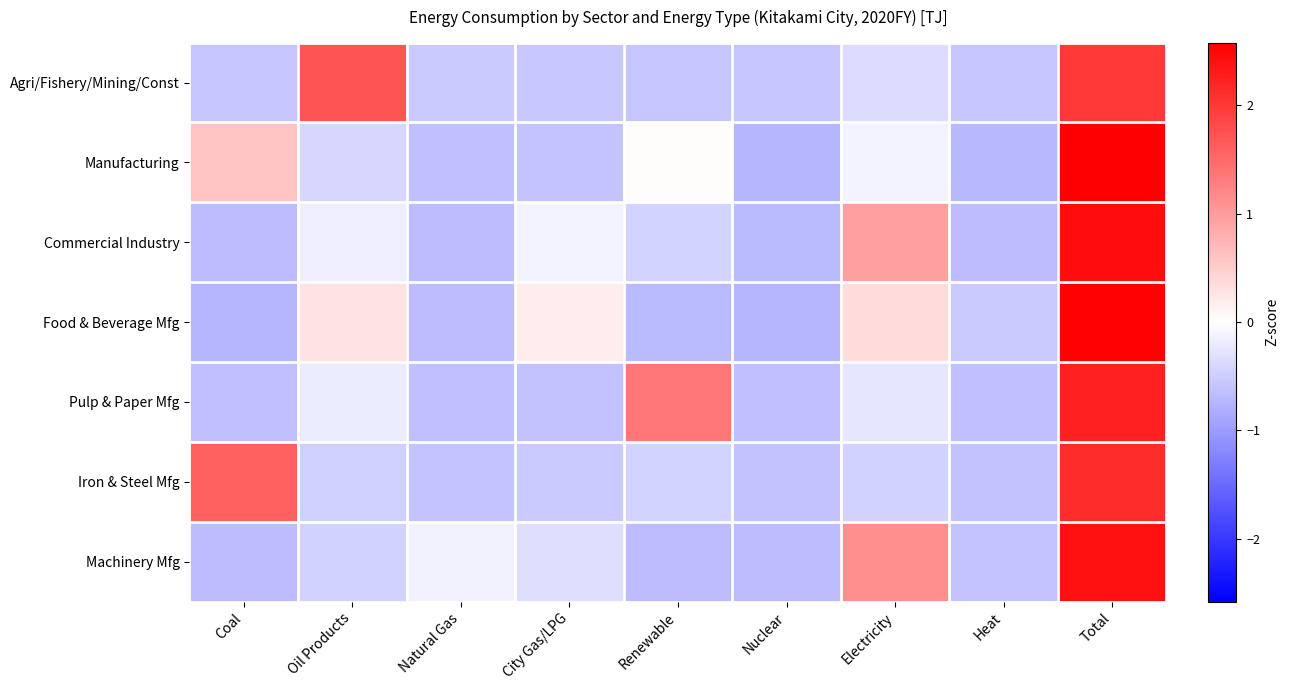

At Nuclear, list the series in order from largest to smallest.

Agri/Fishery/Mining/Const, Iron & Steel Mfg, Pulp & Paper Mfg, Machinery Mfg, Commercial Industry, Food & Beverage Mfg, Manufacturing